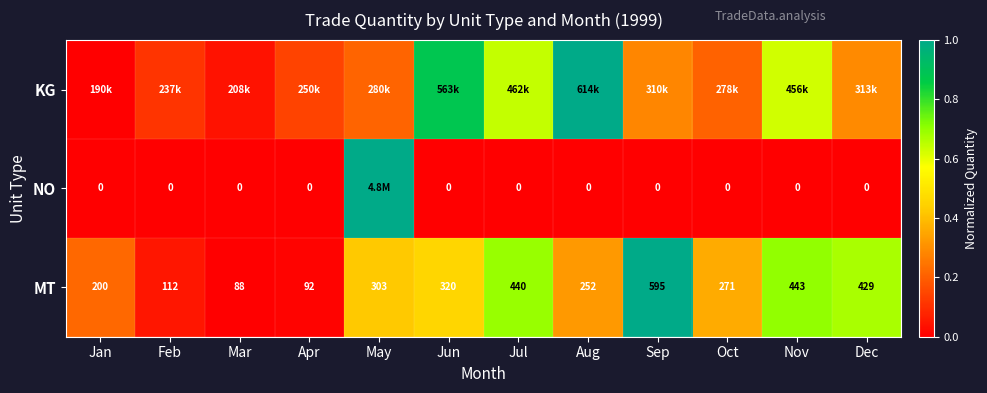

List the labels in order of MT value, smallest first.

Mar, Apr, Feb, Jan, Aug, Oct, May, Jun, Dec, Jul, Nov, Sep